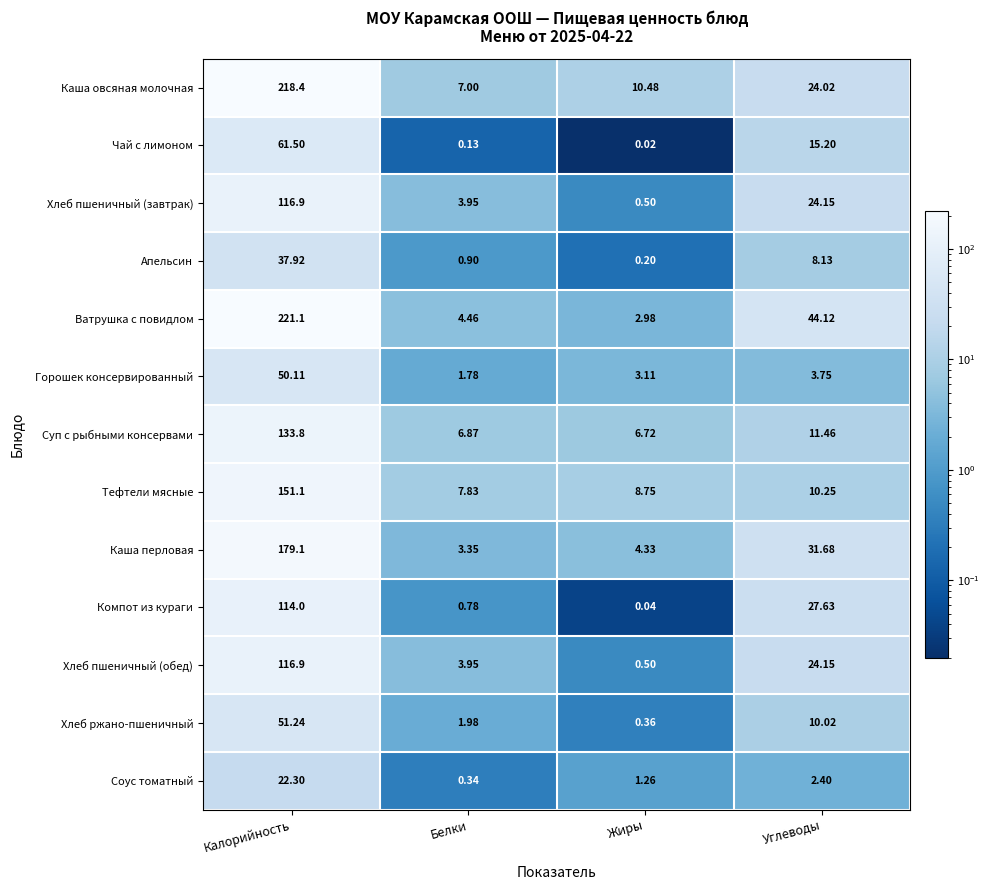

Which series has the widest spread of values?

Ватрушка с повидлом